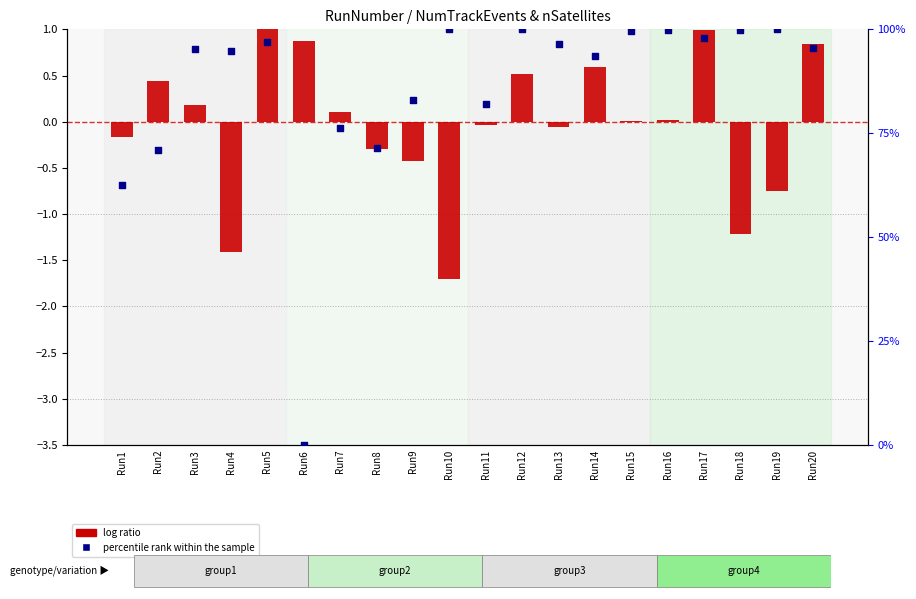

What are all the series names shown in the legend?

log ratio, percentile rank within the sample